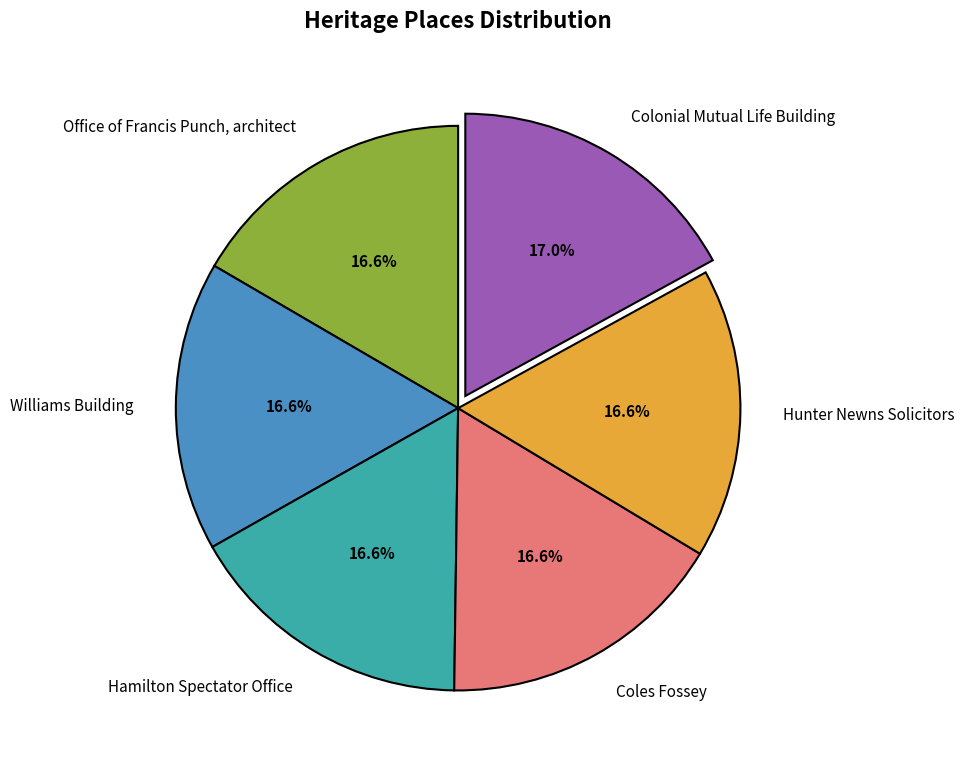

What is the ratio of the value at Coles Fossey to the value at Hamilton Spectator Office?

1.0